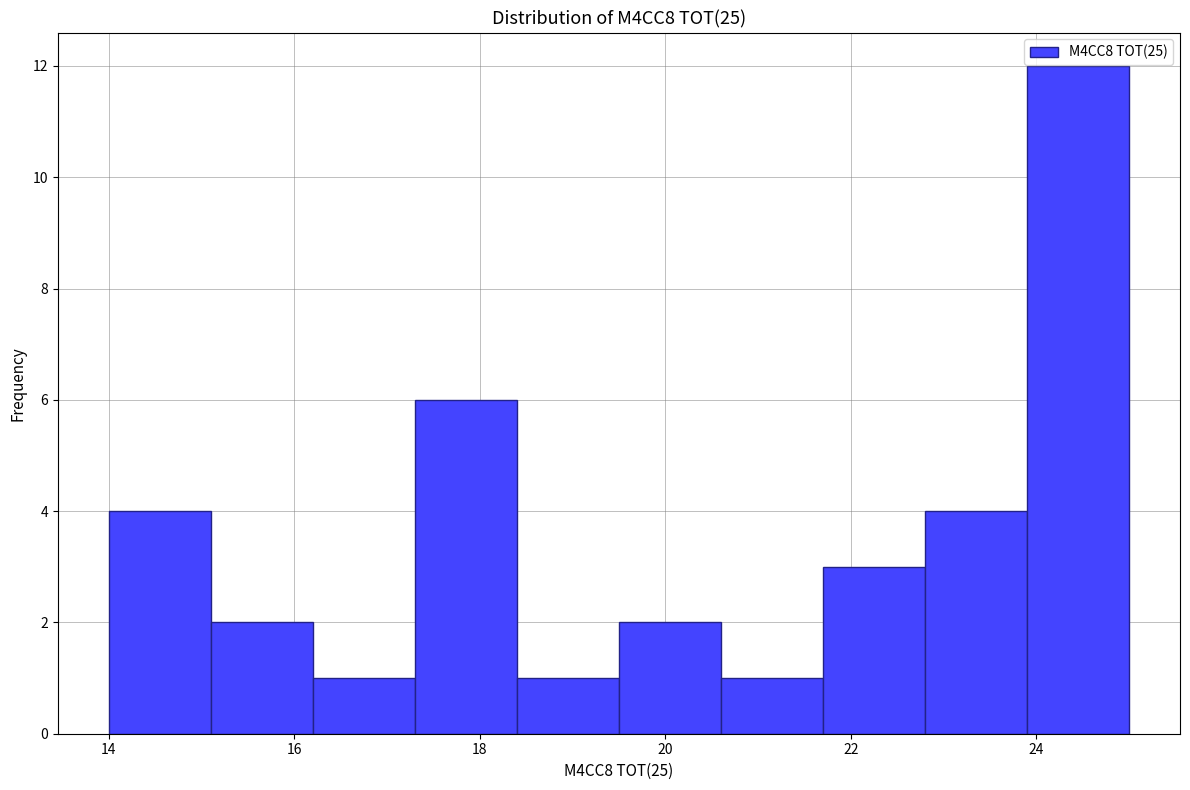

Reading left to right, transcribe this chart: for each bar, give the range it covers on the x-axis and its height. Neither the bar edges nor the heights are printed on the chart, so give them approximately, as read against the axes.

14.0 to 15.1: 4
15.1 to 16.2: 2
16.2 to 17.3: 1
17.3 to 18.4: 6
18.4 to 19.5: 1
19.5 to 20.6: 2
20.6 to 21.7: 1
21.7 to 22.8: 3
22.8 to 23.9: 4
23.9 to 25.0: 12